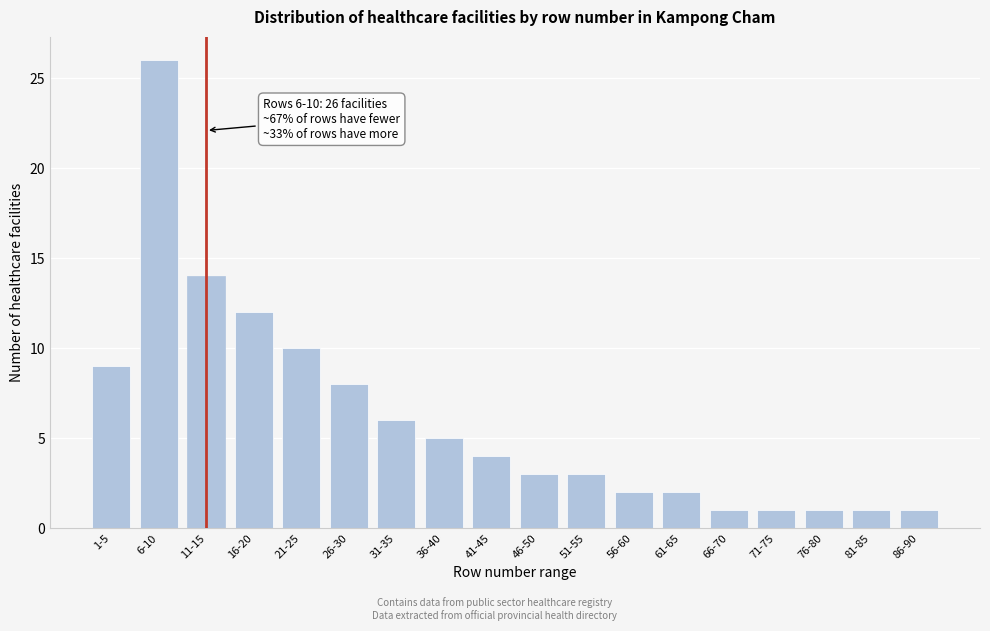

Reading left to right, extract all data points from this chart.

1-5=9	6-10=26	11-15=14	16-20=12	21-25=10	26-30=8	31-35=6	36-40=5	41-45=4	46-50=3	51-55=3	56-60=2	61-65=2	66-70=1	71-75=1	76-80=1	81-85=1	86-90=1